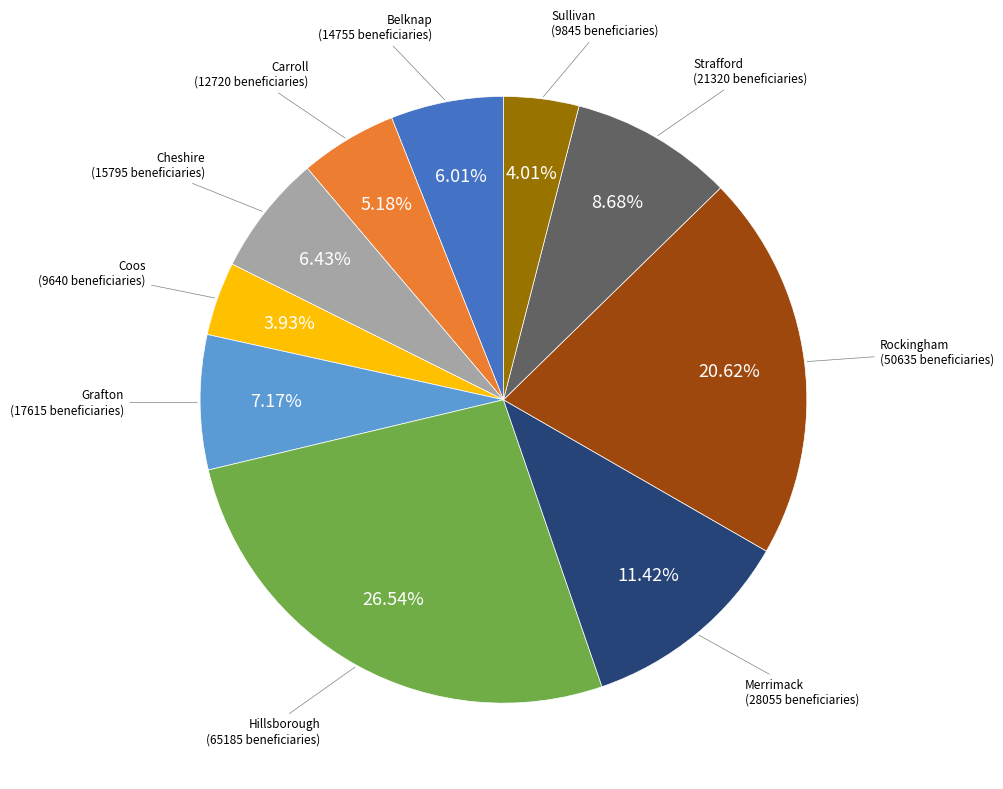

Approximately how many times larger is the value at Hillsborough compared to Rockingham?

1.3